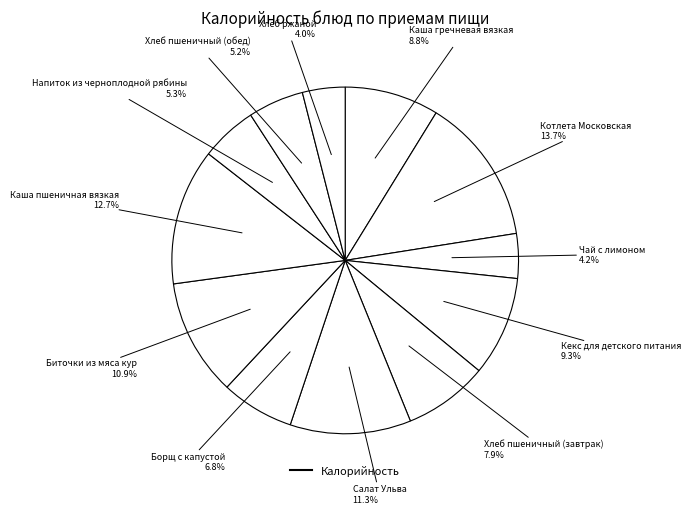

Is there any slice that represents more than half of the pie?

No